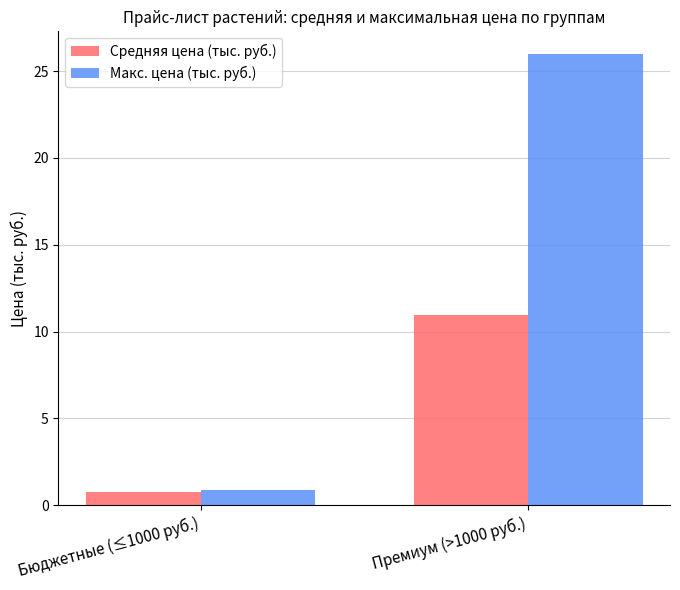

What is the sum of all Средняя цена (тыс. руб.) values?

11.7